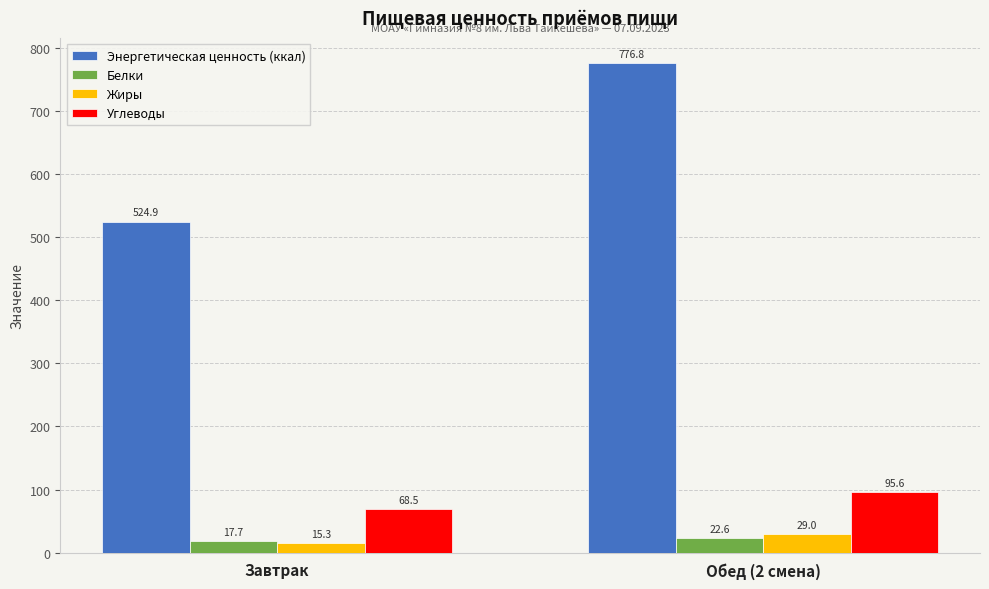

What is the minimum value shown in the chart?

15.3